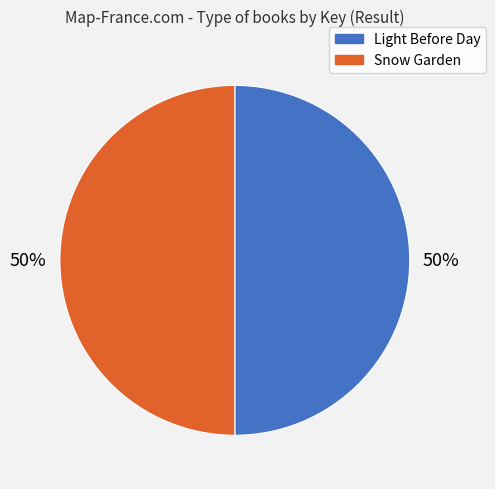

Count the number of slices in the pie.

2